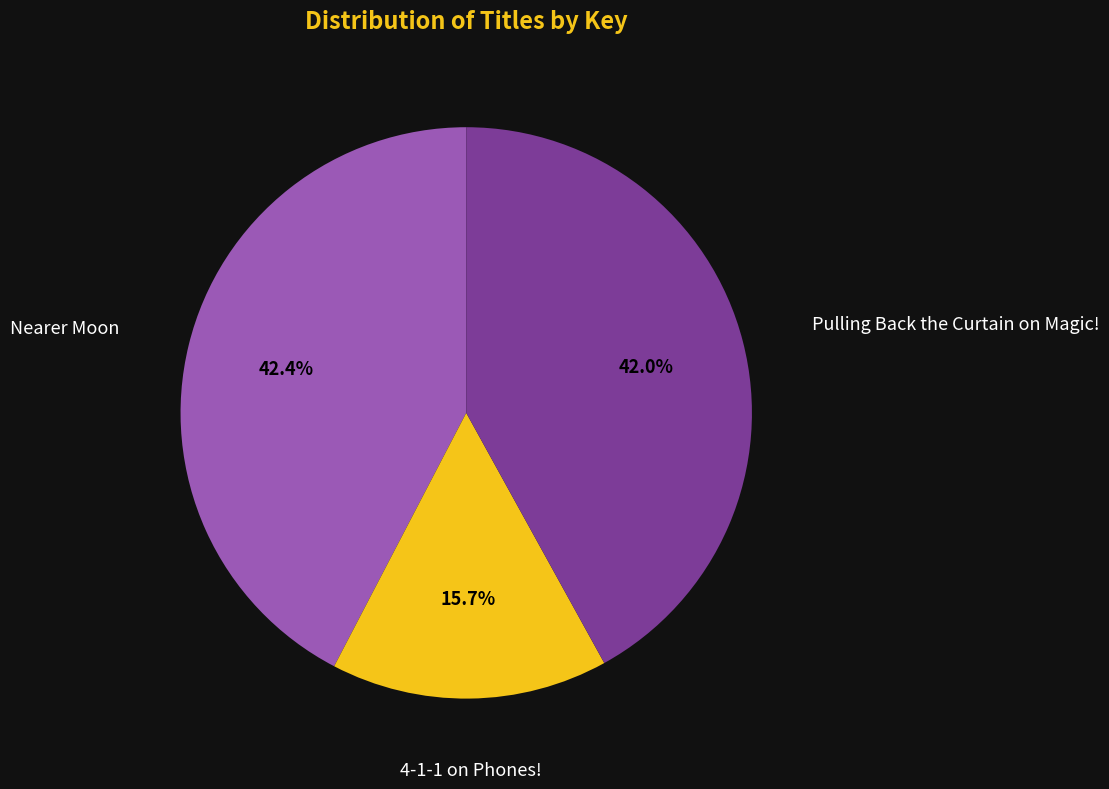

To the nearest percent, what is the average slice percentage?

33%